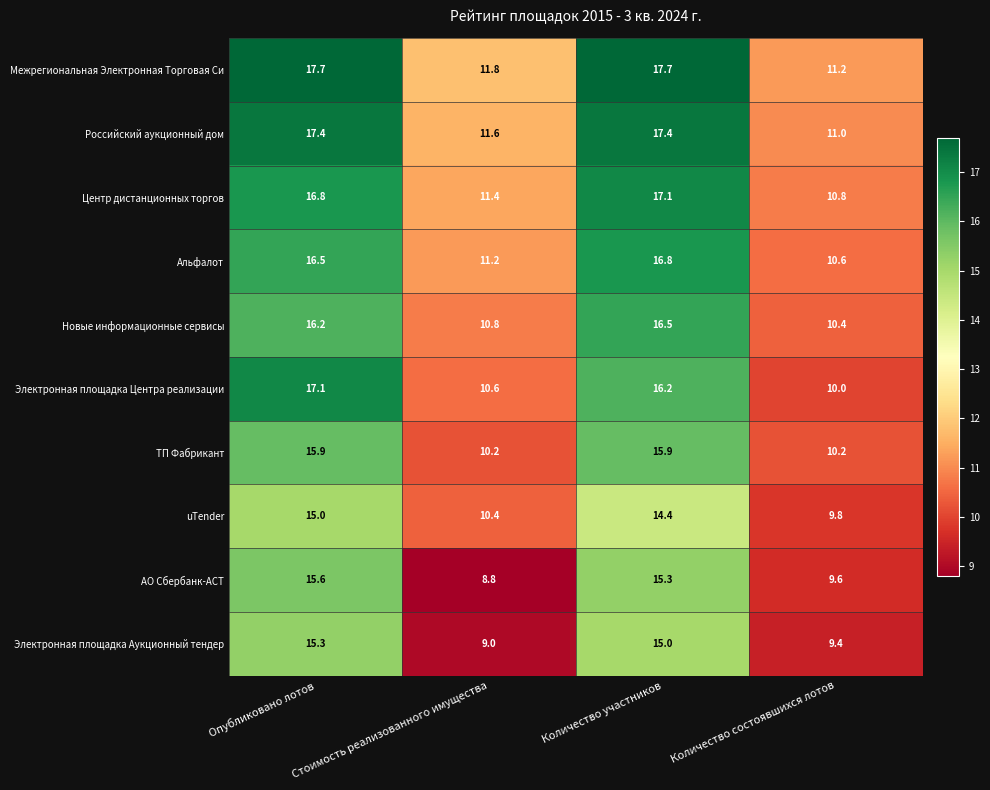

What is the average value of the Новые информационные сервисы series?

13.5